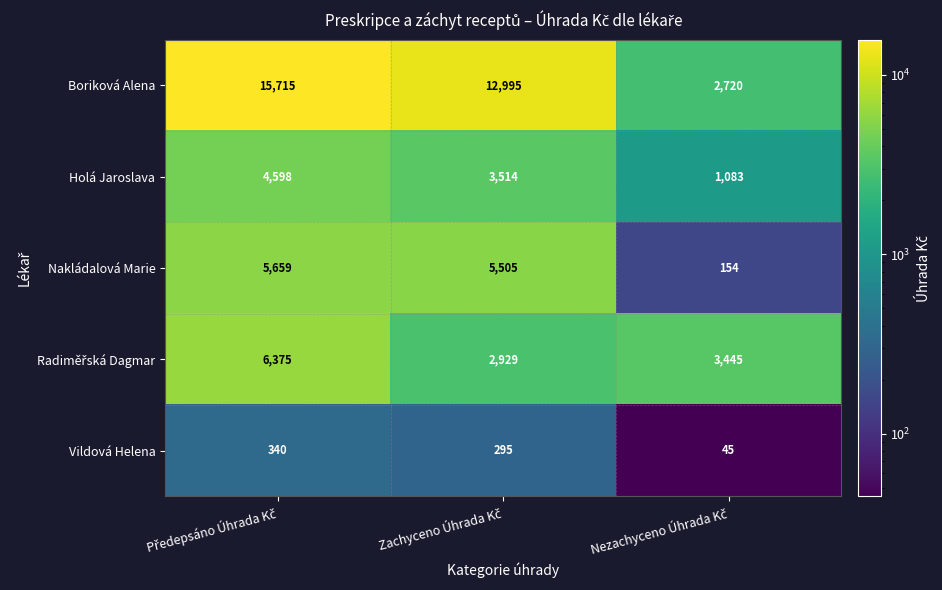

Which series has the largest total across all categories?

Boriková Alena